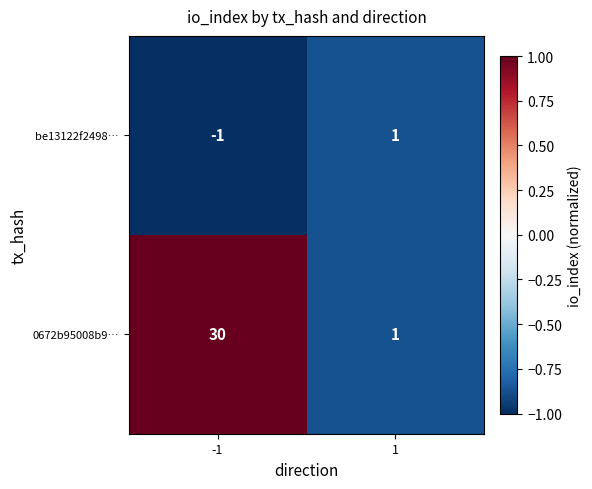

Reading left to right, extract all data points from this chart.

be13122f2498…: -1=-1	1=1
0672b95008b9…: -1=30	1=1